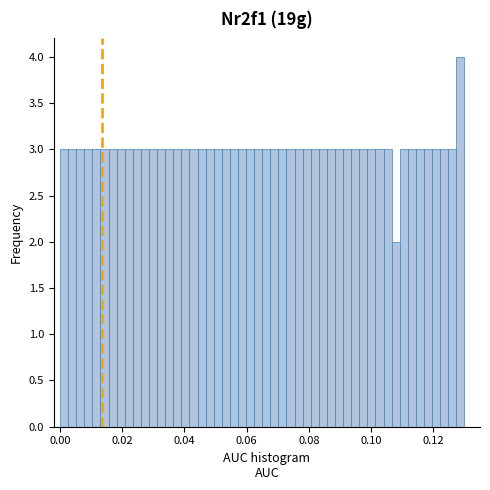

Around what value on the x-axis is the tallest bar? Give the approximate position of its centre, as read against the axis.

0.128